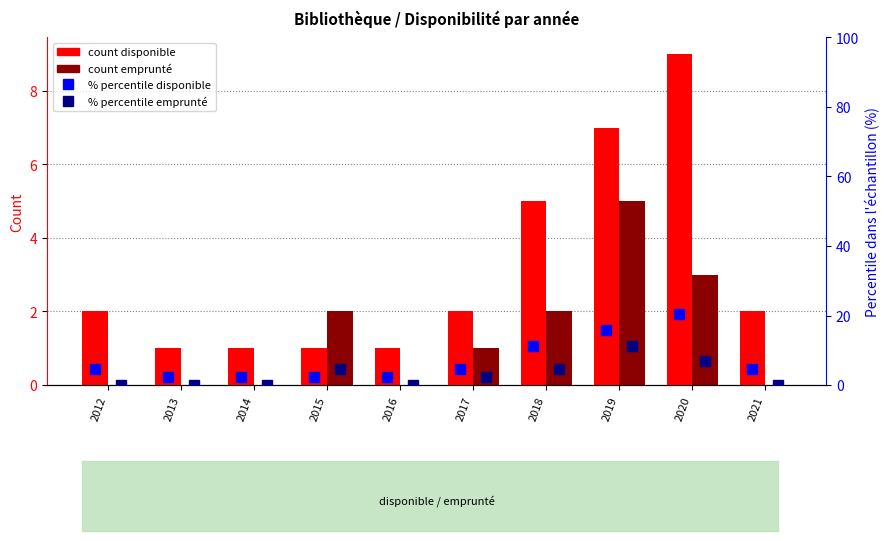

Count the disponible values in the range 1 to 5.

8